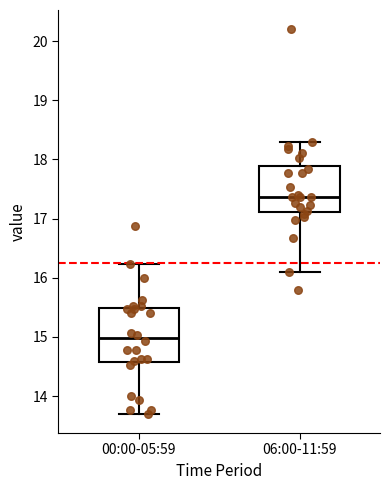

Reading left to right, transcribe this box plot: for each box, give where its median line is, the range the box spans, and where its two whiskers end, as read against the y-axis. The values are not printed on the chart, so give them approximately, as read against the axis.

00:00-05:59: median 15.0, box 14.6 to 15.5, whiskers 13.7 to 16.2
06:00-11:59: median 17.4, box 17.1 to 17.9, whiskers 16.1 to 18.3